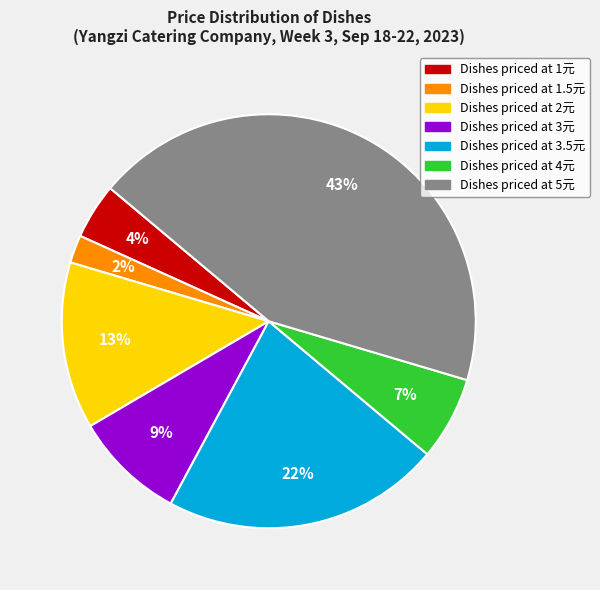

To the nearest percent, what is the average slice percentage?

14%